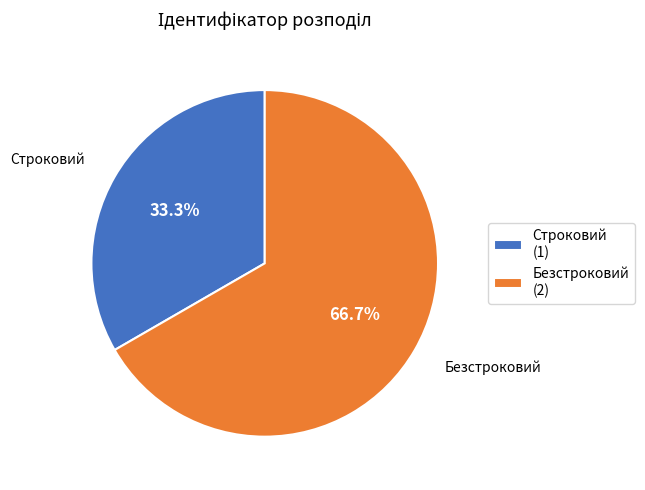

Between Строковий and Безстроковий, which is larger?

Безстроковий